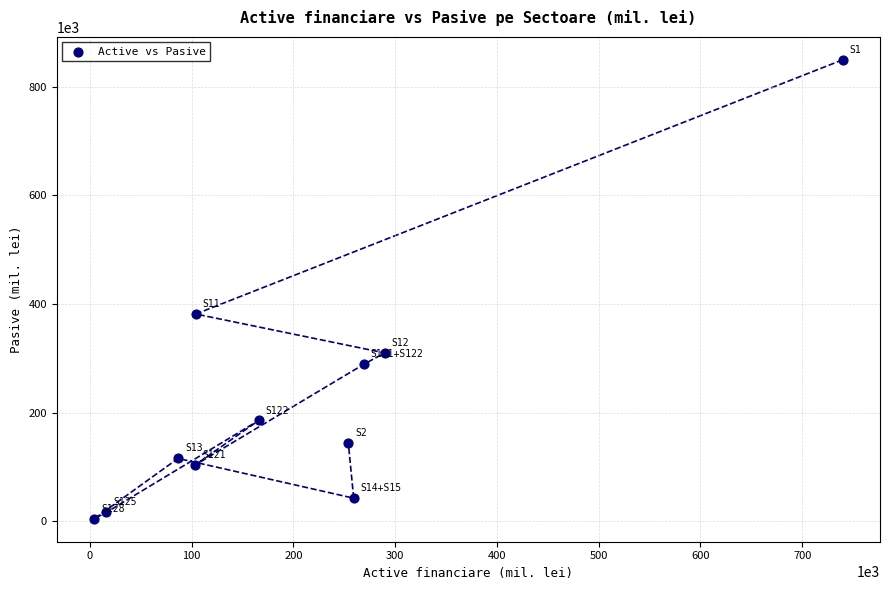

What is the range of Y values (max minus min)?

844908.8